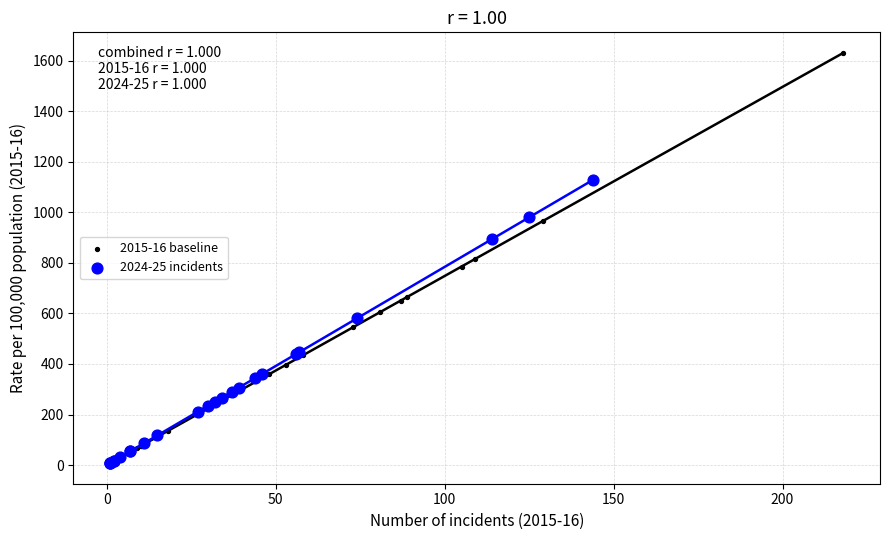

Which series has the largest Y range (max minus min)?

2015-16 baseline